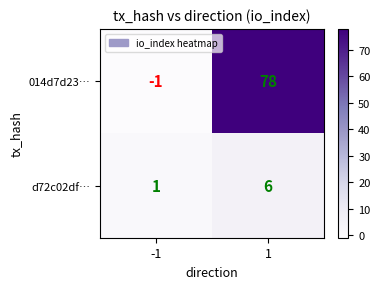

The d72c02df… series shows 0 at -1. True or false?

False